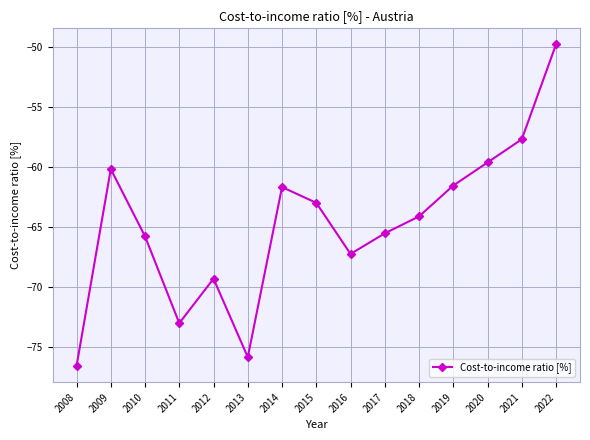

Reading left to right, transcribe all the data shown in this chart.

2008=-76.6	2009=-60.2	2010=-65.8	2011=-73.0	2012=-69.3	2013=-75.8	2014=-61.7	2015=-63.0	2016=-67.2	2017=-65.5	2018=-64.1	2019=-61.5	2020=-59.6	2021=-57.7	2022=-49.8